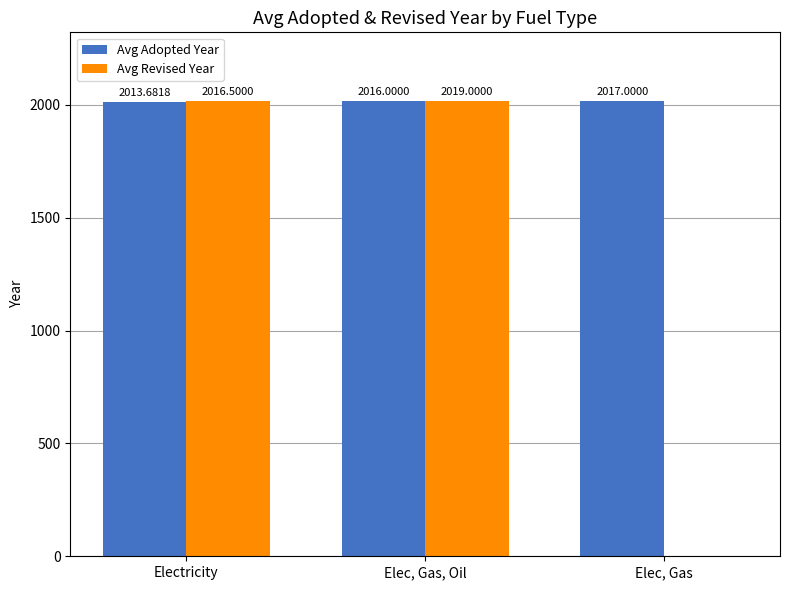

How many groups of bars are there?

3